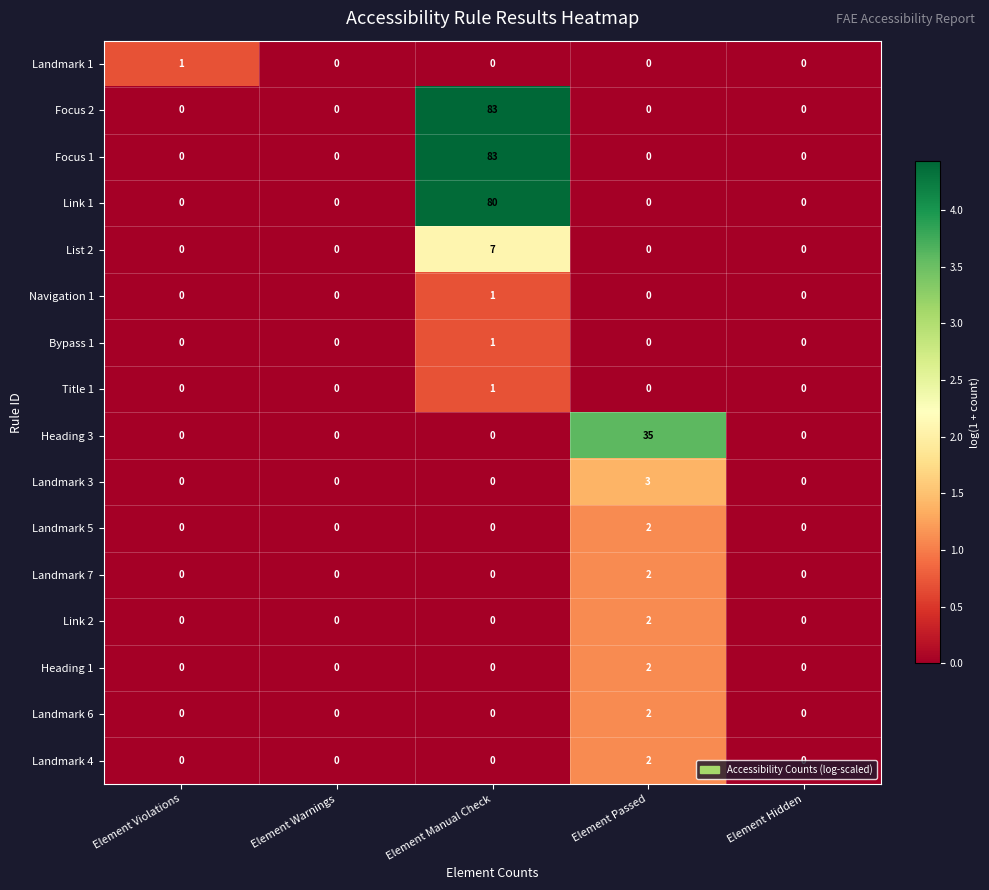

Count the number of categories in the chart.

5